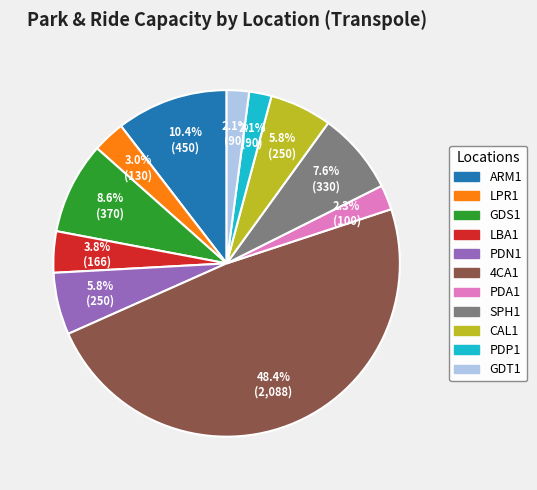

Which has a higher value, PDP1 or CAL1?

CAL1